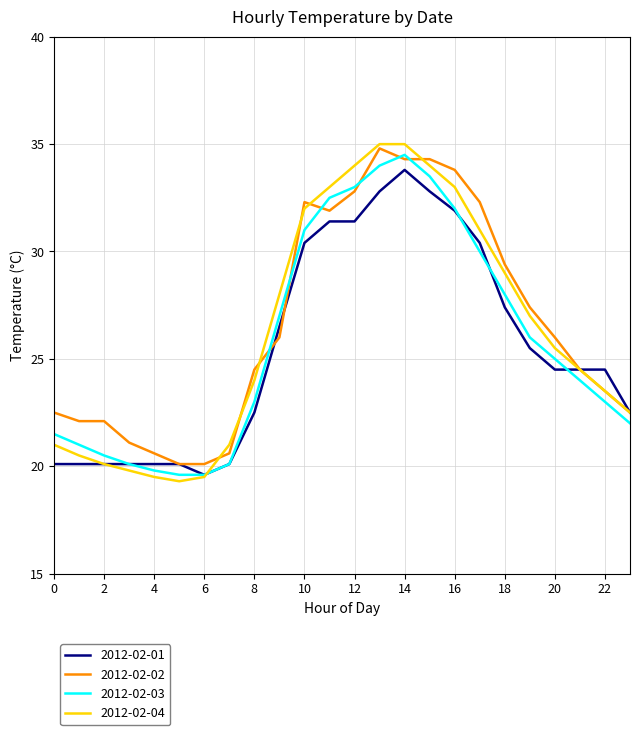

List the series in order of their peak value, lowest first.

2012-02-01, 2012-02-03, 2012-02-02, 2012-02-04